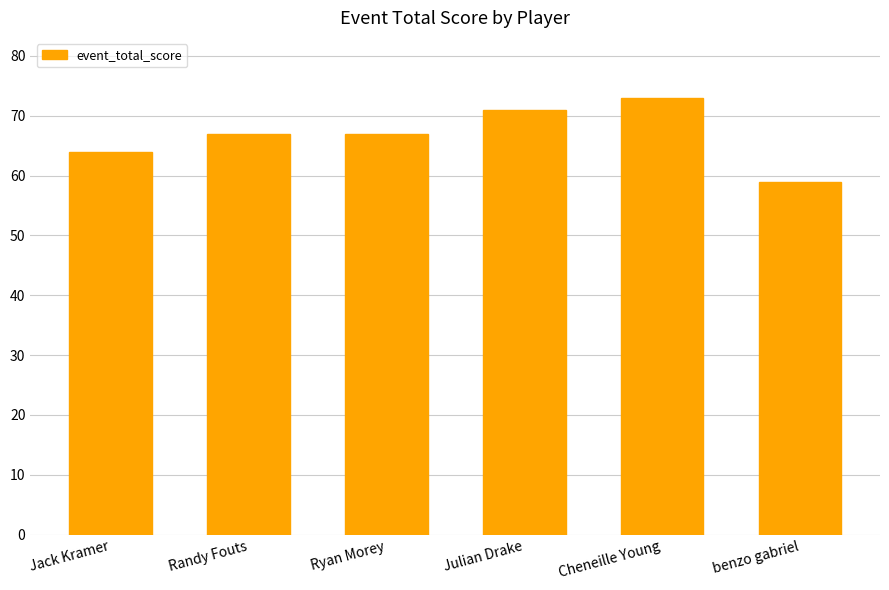

What is the difference between the values at Cheneille Young and Jack Kramer?

9